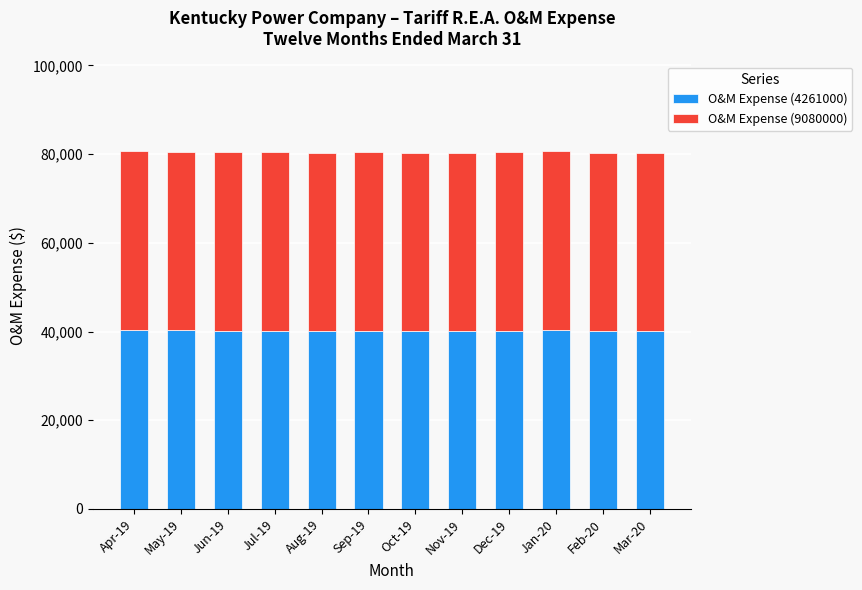

How many bars are there in total?

12